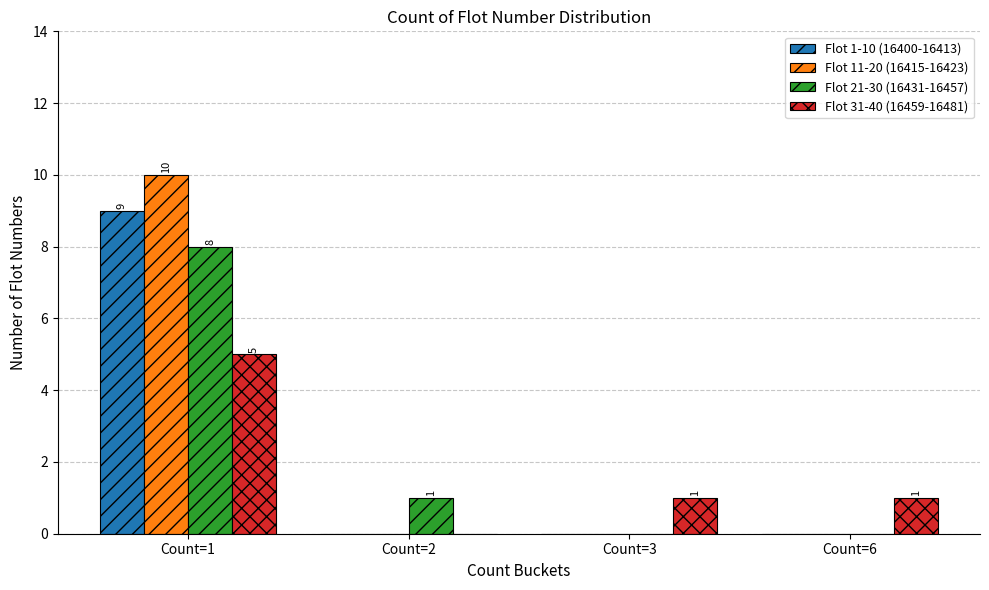

The value of Flot 31-40 (16459-16481) at Count=2 is 0. True or false?

True